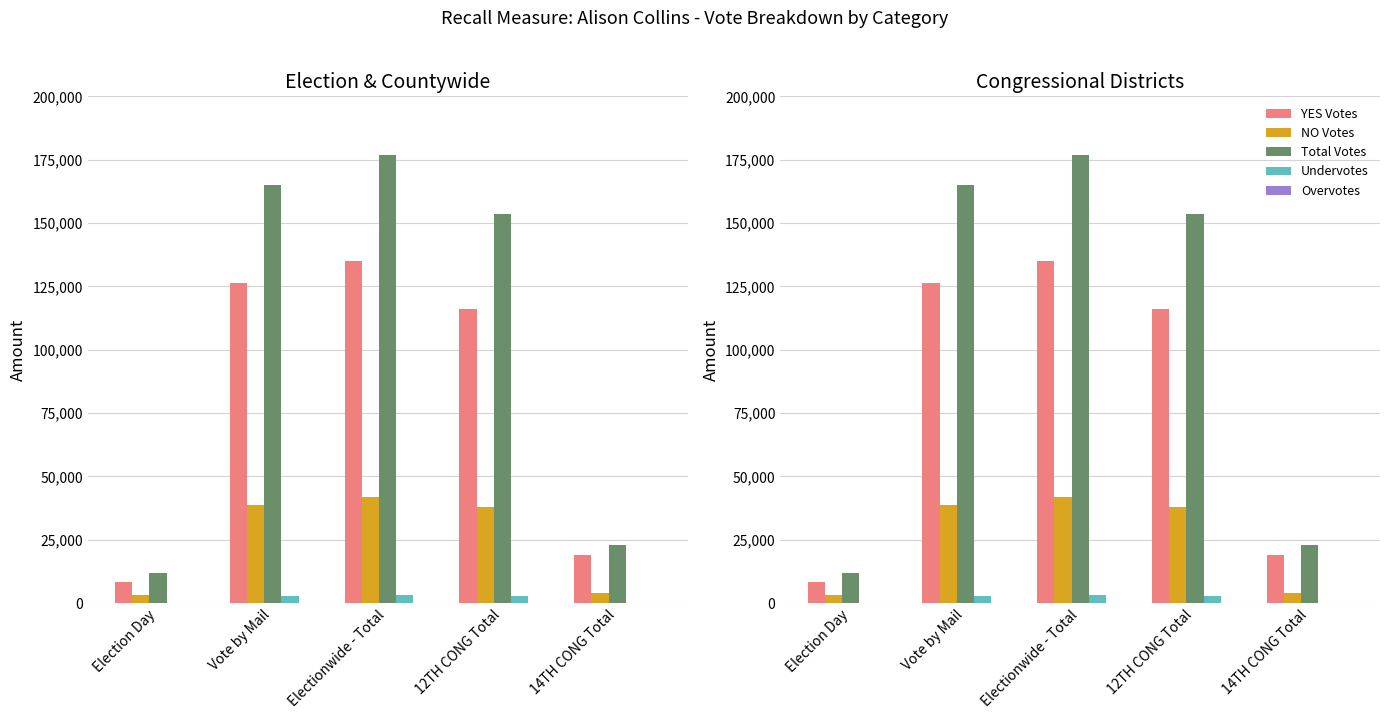

Which series changed the most between Vote by Mail and 14TH CONG Total?

Total Votes